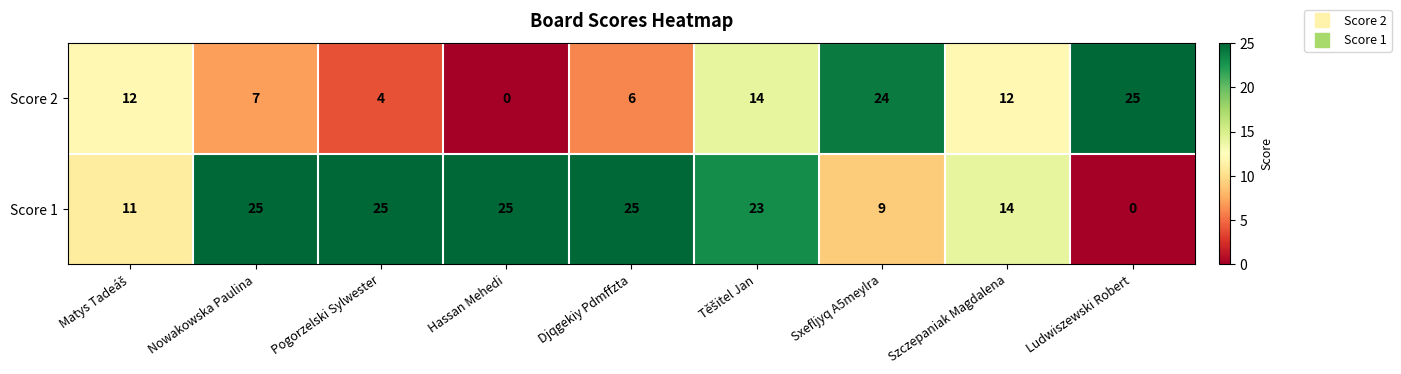

The Score 1 series shows 13 at Pogorzelski Sylwester. True or false?

False